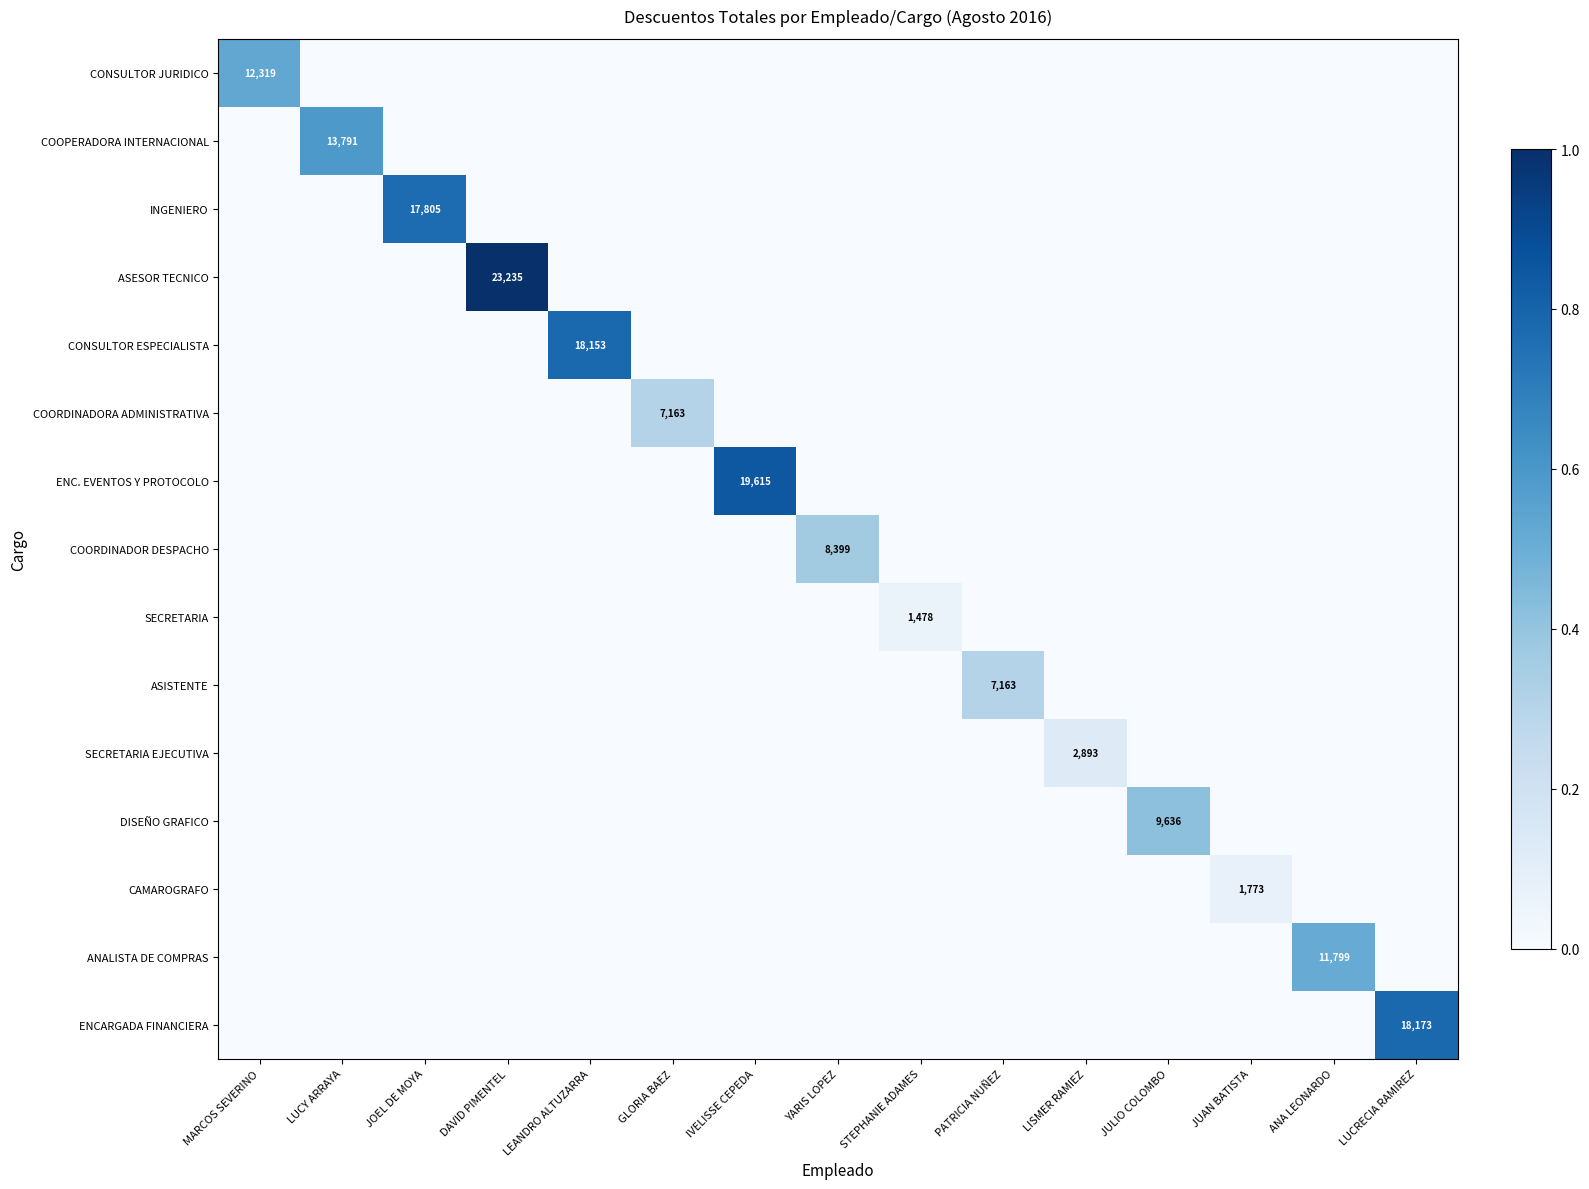

Which series has the largest range (max minus min)?

ASESOR TECNICO